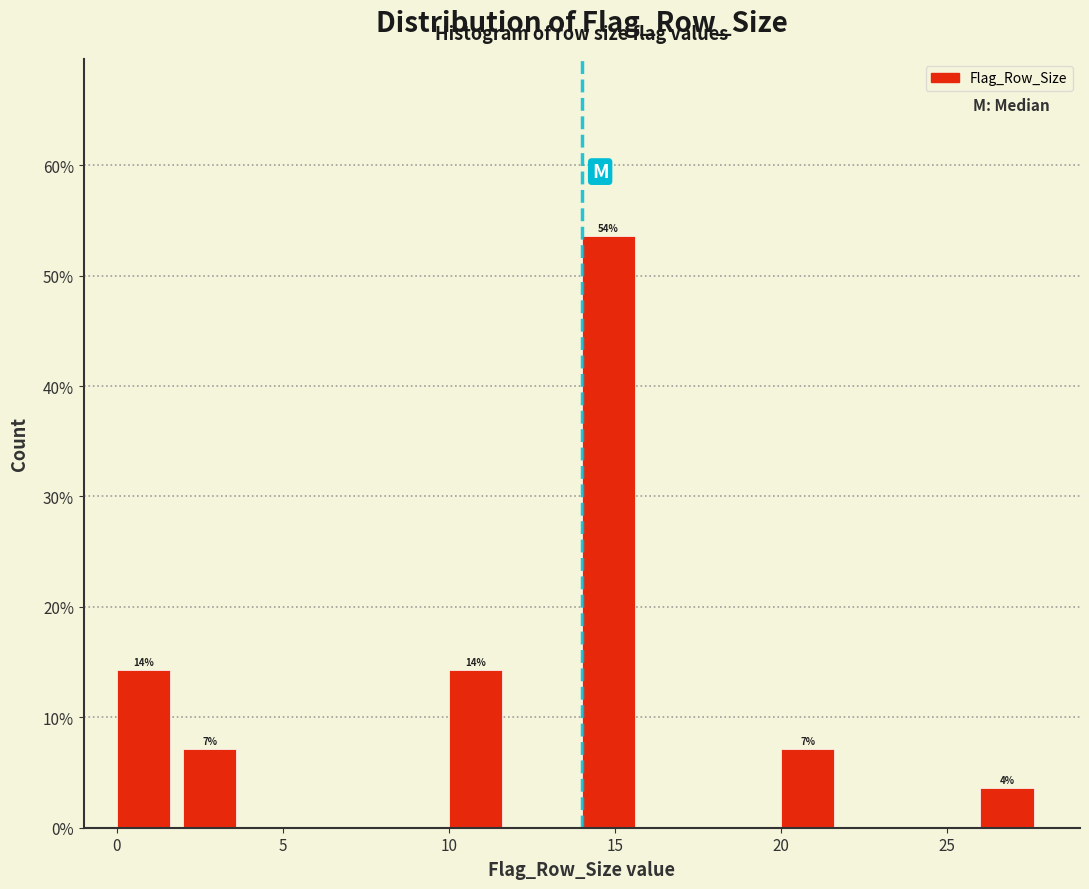

Which range on the x-axis has the tallest bar?

14 to 16